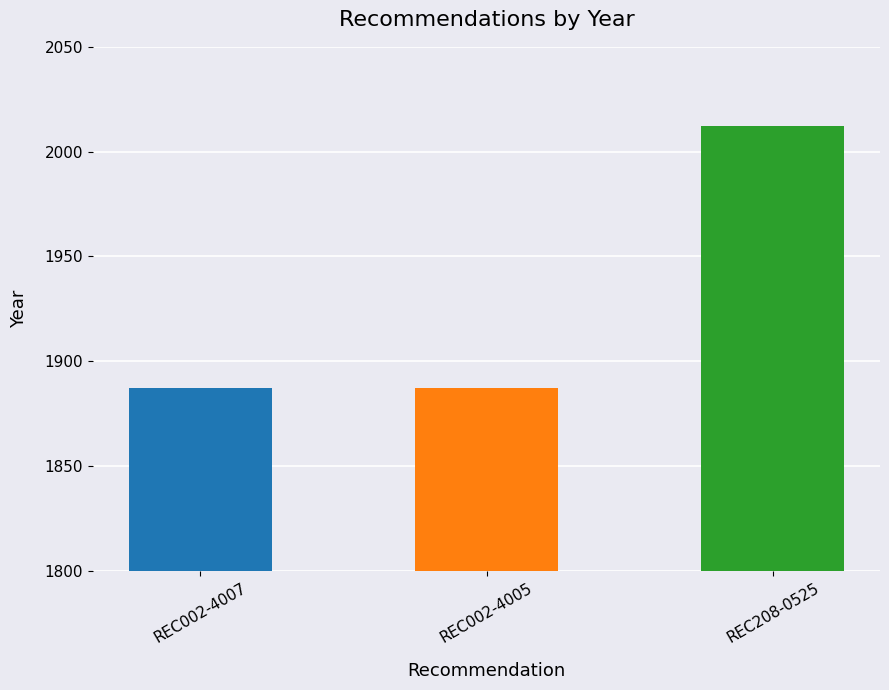

How many distinct data groups are displayed?

1